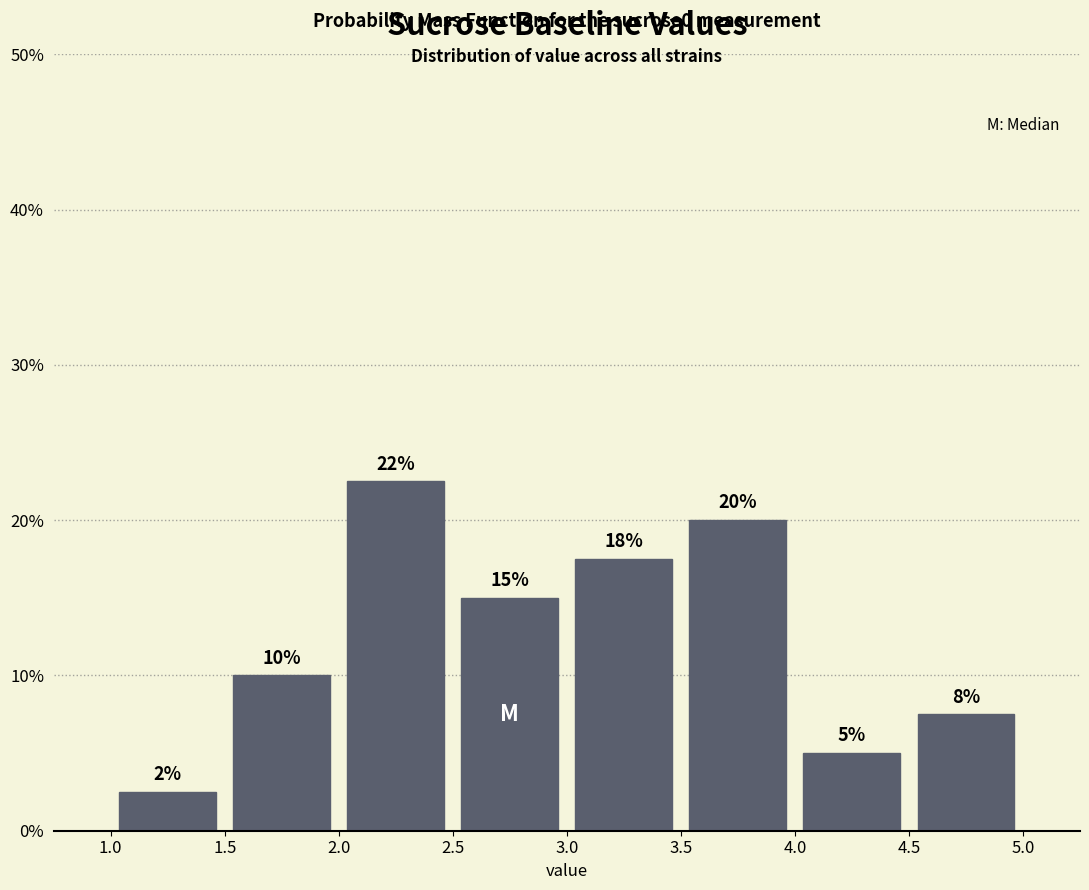

Which range on the x-axis has the tallest bar?

2.0 to 2.5